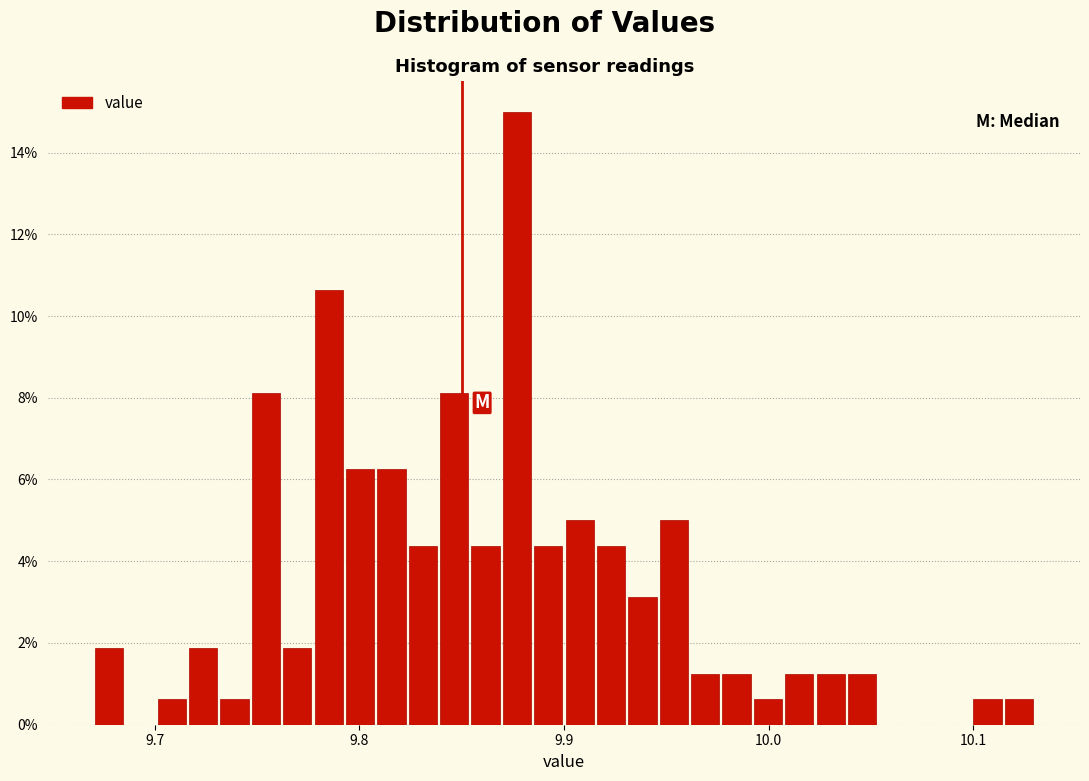

Read against the x-axis, roughly where is the centre of the tallest bar?

9.88